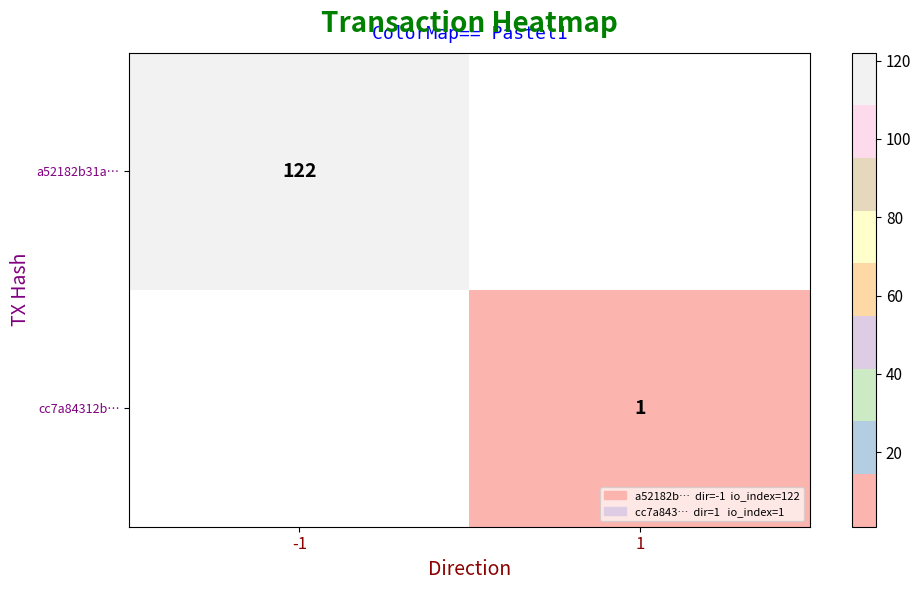

The cc7a84312b… series shows 2 at 1. True or false?

False